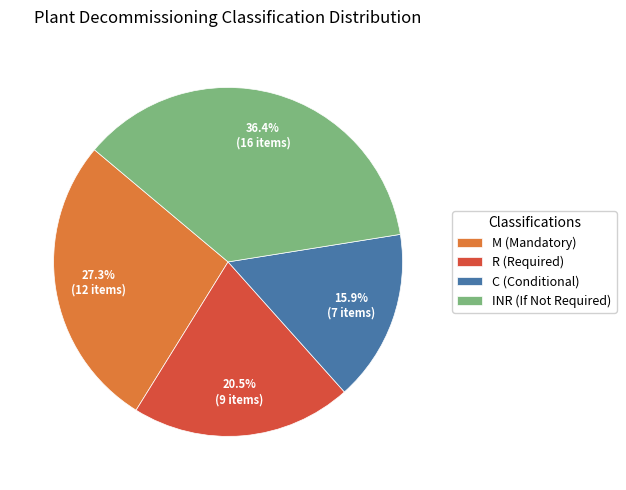

How many slices are in this pie chart?

4